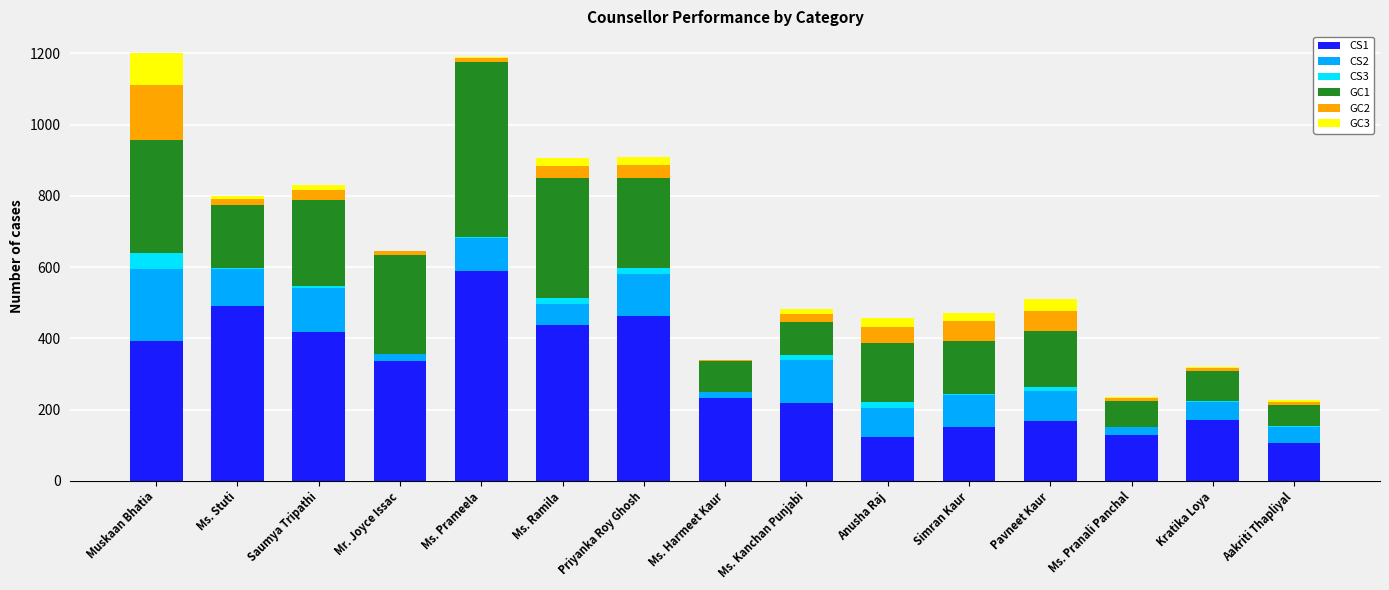

What is the total value across all series at Ms. Pranali Panchal?

234